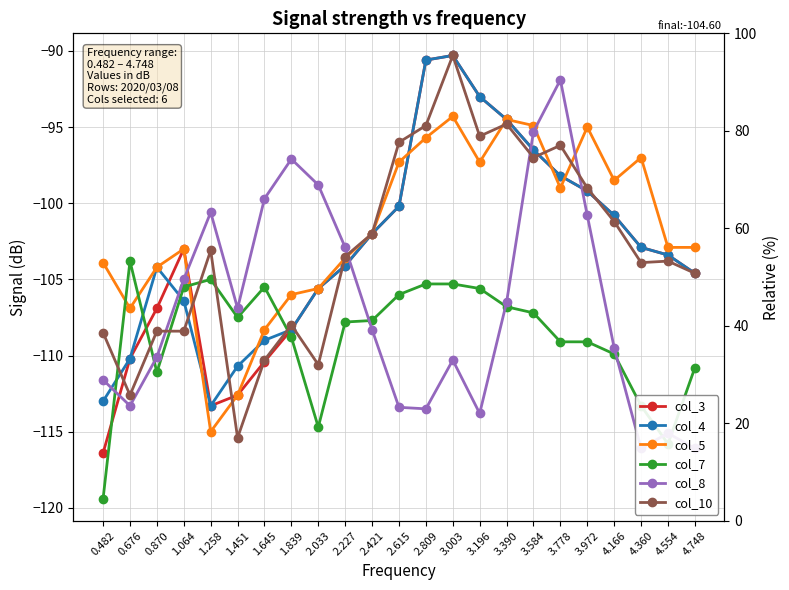

Reading left to right, transcribe all the data shown in this chart.

col_3: 0.482=-116.4	0.676=-110.2	0.870=-106.9	1.064=-103.0	1.258=-113.3	1.451=-112.6	1.645=-110.4	1.839=-108.3	2.033=-105.6	2.227=-104.1	2.421=-102.0	2.615=-100.2	2.809=-90.6	3.003=-90.3	3.196=-93.0	3.390=-94.5	3.584=-96.5	3.778=-98.2	3.972=-99.2	4.166=-100.8	4.360=-102.9	4.554=-103.4	4.748=-104.6
col_4: 0.482=-113.0	0.676=-110.2	0.870=-104.2	1.064=-106.4	1.258=-113.3	1.451=-110.7	1.645=-109.0	1.839=-108.3	2.033=-105.6	2.227=-104.1	2.421=-102.0	2.615=-100.2	2.809=-90.6	3.003=-90.3	3.196=-93.0	3.390=-94.5	3.584=-96.5	3.778=-98.2	3.972=-99.2	4.166=-100.8	4.360=-102.9	4.554=-103.4	4.748=-104.6
col_5: 0.482=-103.9	0.676=-106.9	0.870=-104.2	1.064=-103.0	1.258=-115.0	1.451=-112.6	1.645=-108.3	1.839=-106.0	2.033=-105.6	2.227=-103.6	2.421=-102.0	2.615=-97.3	2.809=-95.7	3.003=-94.3	3.196=-97.3	3.390=-94.5	3.584=-94.9	3.778=-99.0	3.972=-95.0	4.166=-98.5	4.360=-97.0	4.554=-102.9	4.748=-102.9
col_7: 0.482=-119.4	0.676=-103.8	0.870=-111.1	1.064=-105.5	1.258=-105.0	1.451=-107.5	1.645=-105.5	1.839=-108.8	2.033=-114.7	2.227=-107.8	2.421=-107.7	2.615=-106.0	2.809=-105.3	3.003=-105.3	3.196=-105.6	3.390=-106.8	3.584=-107.2	3.778=-109.1	3.972=-109.1	4.166=-109.9	4.360=-113.3	4.554=-115.8	4.748=-110.8
col_8: 0.482=-111.6	0.676=-113.3	0.870=-110.1	1.064=-105.0	1.258=-100.6	1.451=-106.9	1.645=-99.7	1.839=-97.1	2.033=-98.8	2.227=-102.9	2.421=-108.3	2.615=-113.4	2.809=-113.5	3.003=-110.3	3.196=-113.8	3.390=-106.5	3.584=-95.3	3.778=-91.9	3.972=-100.8	4.166=-109.5	4.360=-116.1	4.554=-115.1	4.748=-116.1
col_10: 0.482=-108.5	0.676=-112.6	0.870=-108.4	1.064=-108.4	1.258=-103.1	1.451=-115.4	1.645=-110.3	1.839=-108.0	2.033=-110.6	2.227=-103.5	2.421=-102.0	2.615=-96.0	2.809=-94.9	3.003=-90.3	3.196=-95.6	3.390=-94.8	3.584=-97.0	3.778=-96.2	3.972=-99.0	4.166=-101.2	4.360=-103.9	4.554=-103.8	4.748=-104.6